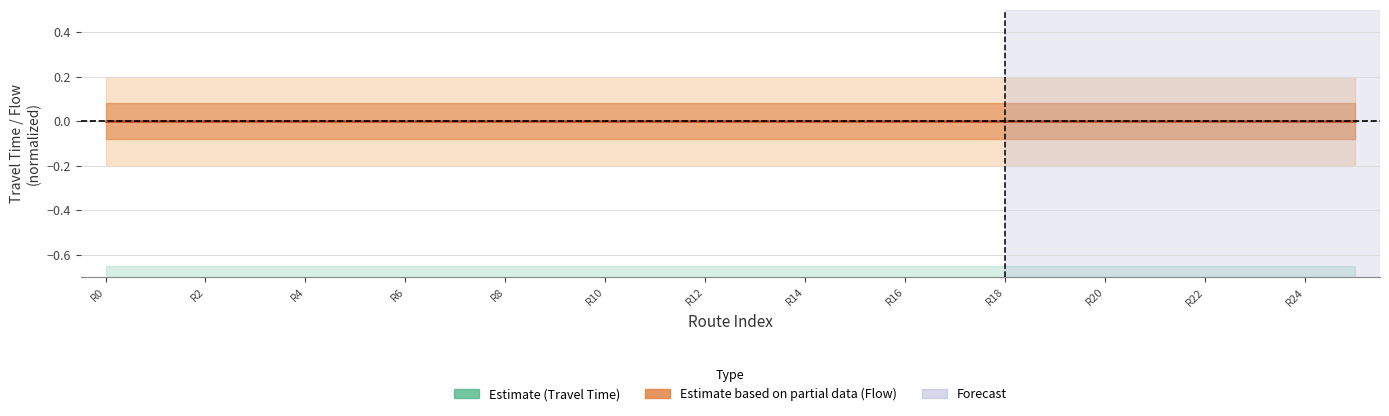

Rank the series by their maximum value, from lowest to highest.

Travel Time (Estimate), Flow (Partial Data)